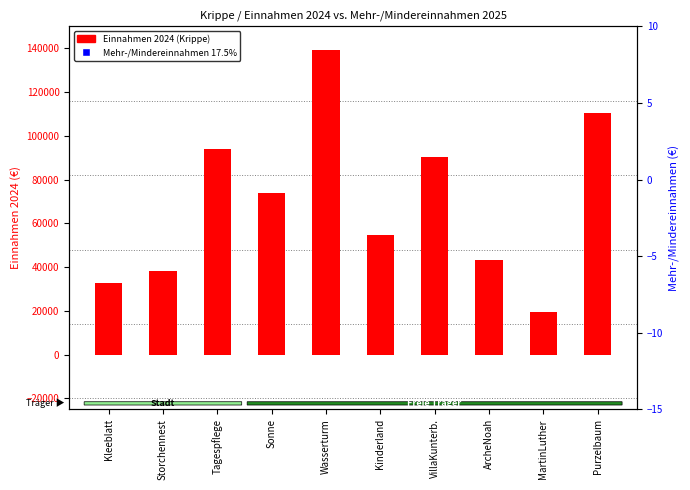

Which series contains the highest Y value?

Einnahmen 2024 (Krippe)